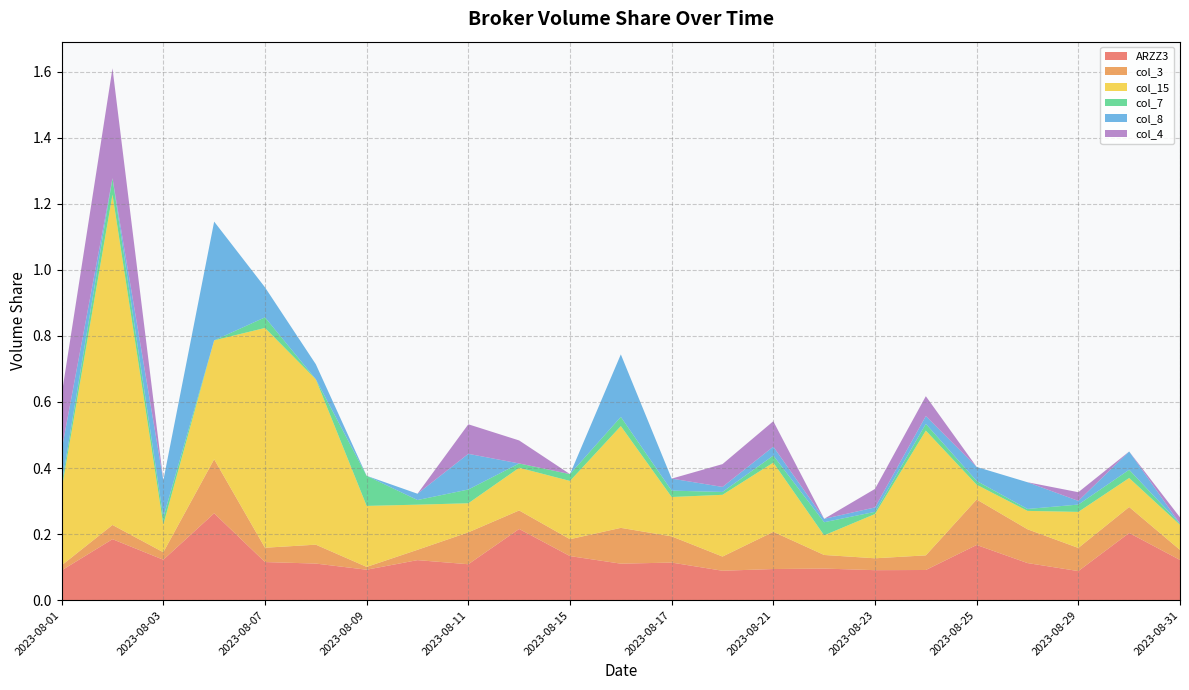

Reading left to right, list all the values displayed in this chart.

ARZZ3: 0.1	0.2	0.1	0.3	0.1	0.1	0.1	0.1	0.1	0.2	0.1	0.1	0.1	0.1	0.1	0.1	0.1	0.1	0.2	0.1	0.1	0.2	0.1
col_3: 0.0	0.0	0.0	0.2	0.0	0.1	0.0	0.0	0.1	0.1	0.1	0.1	0.1	0.0	0.1	0.0	0.0	0.0	0.1	0.1	0.1	0.1	0.0
col_15: 0.2	1.0	0.1	0.4	0.7	0.5	0.2	0.1	0.1	0.1	0.2	0.3	0.1	0.2	0.2	0.1	0.1	0.4	0.0	0.1	0.1	0.1	0.1
col_7: 0.0	0.0	0.0	0.0	0.0	0.0	0.1	0.0	0.0	0.0	0.0	0.0	0.0	0.0	0.0	0.0	0.0	0.0	0.0	0.0	0.0	0.0	0.0
col_8: 0.1	0.0	0.1	0.4	0.1	0.0	0.0	0.0	0.1	0.0	0.0	0.2	0.0	0.0	0.0	0.0	0.0	0.0	0.0	0.1	0.0	0.1	0.0
col_4: 0.2	0.3	0.0	0.0	0.0	0.0	0.0	0.0	0.1	0.1	0.0	0.0	0.0	0.1	0.1	0.0	0.1	0.1	0.0	0.0	0.0	0.0	0.0